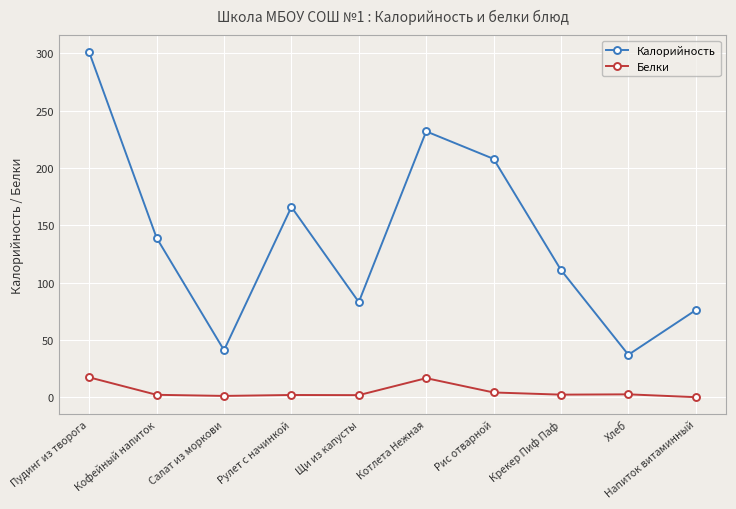

What is the minimum value for Калорийность?

37.0